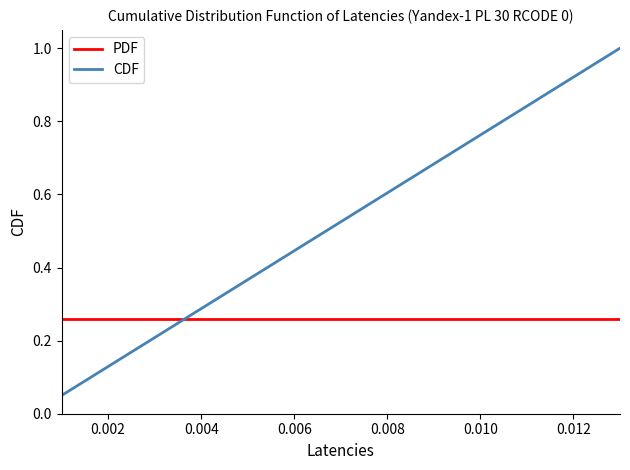

After their last crossing, which series has the higher values: CDF or PDF?

CDF